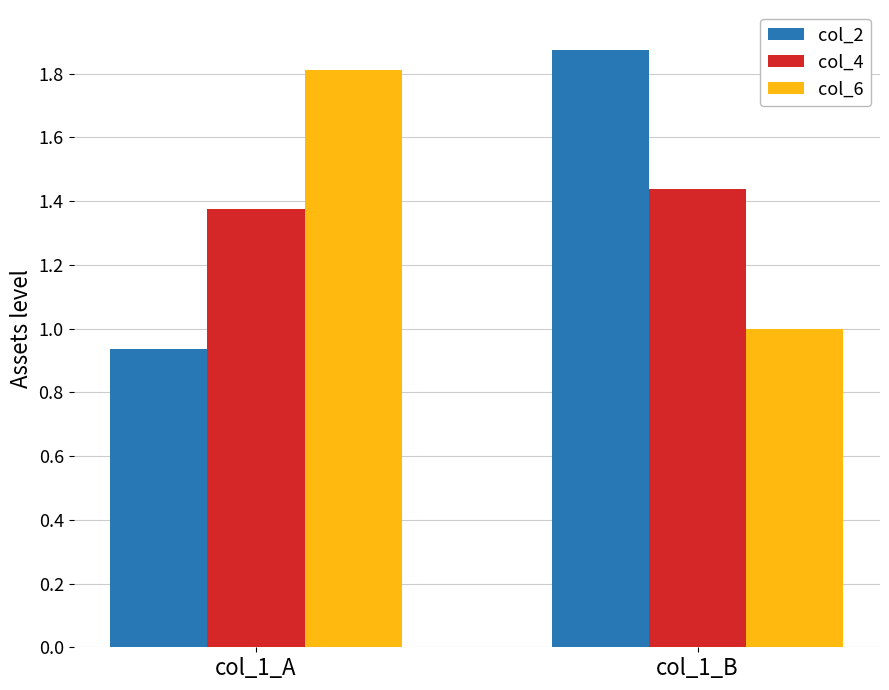

What is the sum of the col_2 values at col_1_B and col_1_A?

2.8